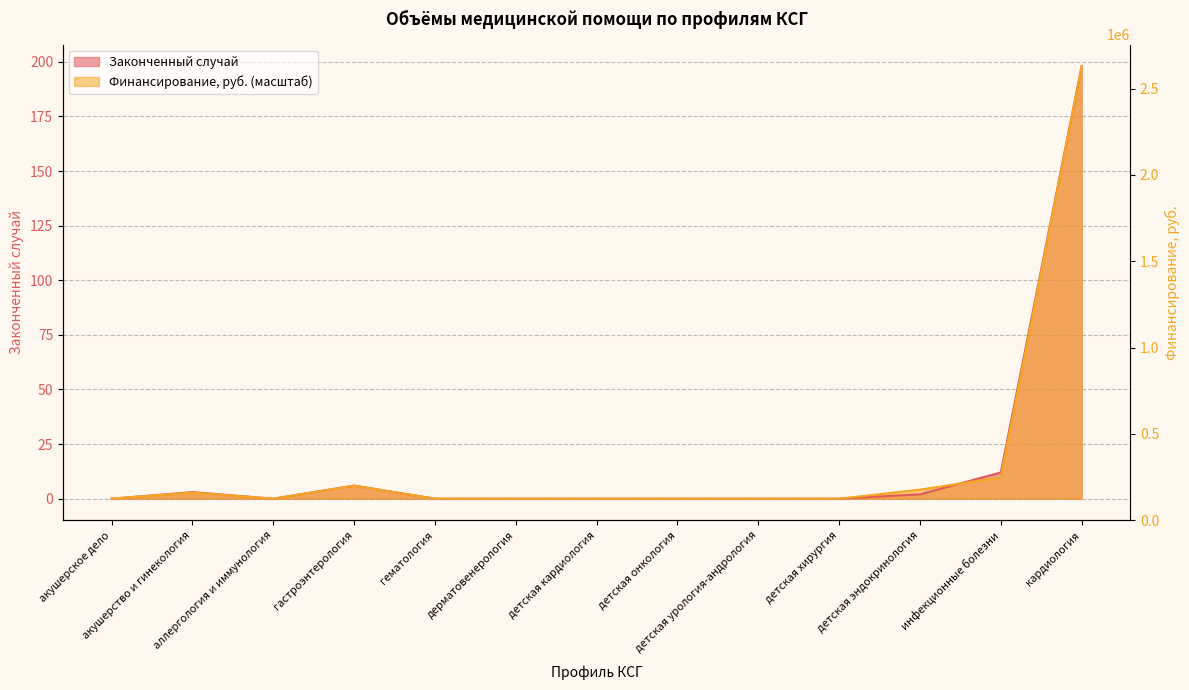

True or false: Финансирование, руб. and Законченный случай cross at least once.

True